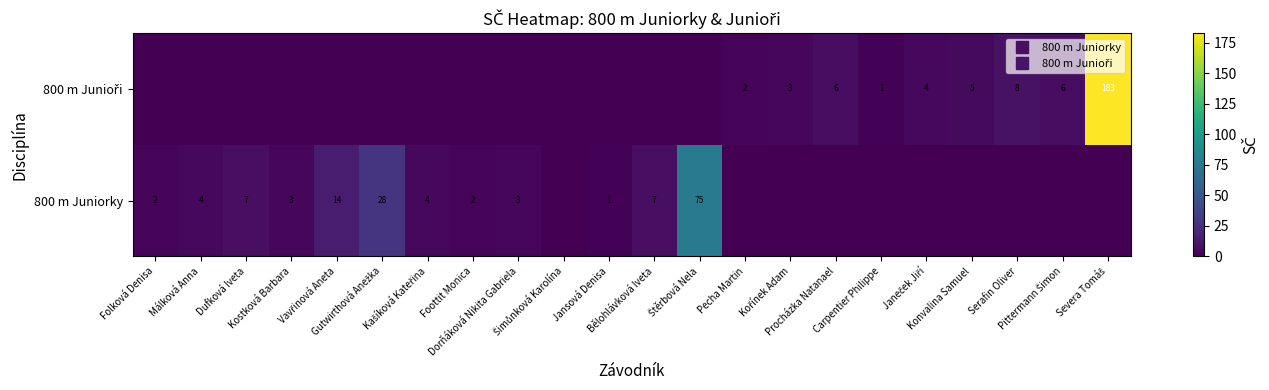

Rank the series by their maximum value, from lowest to highest.

800 m Juniorky, 800 m Junioři